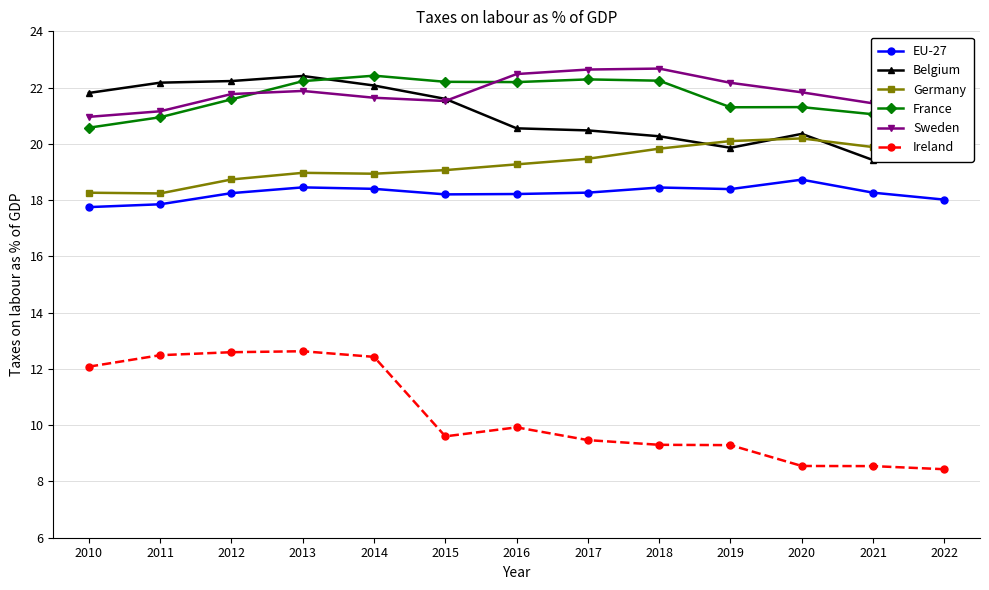

What is the approximate value of EU-27 at 2022?

18.0